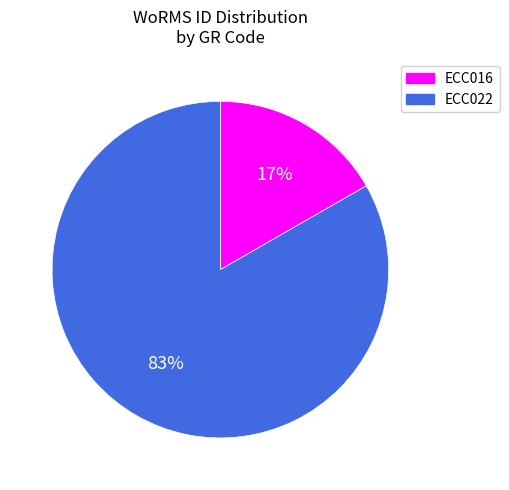

Is it true that ECC022 is 69% of the pie?

False